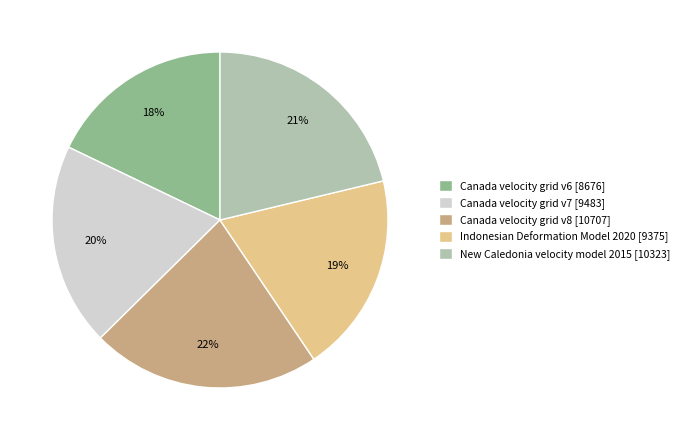

How many segments does this pie chart have?

5